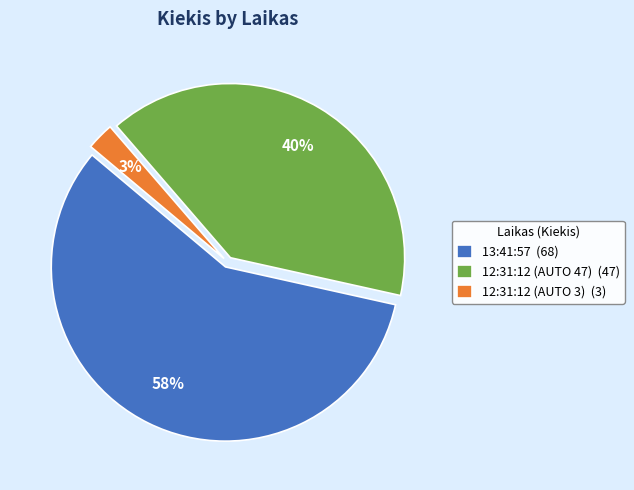

How many slices are in this pie chart?

3